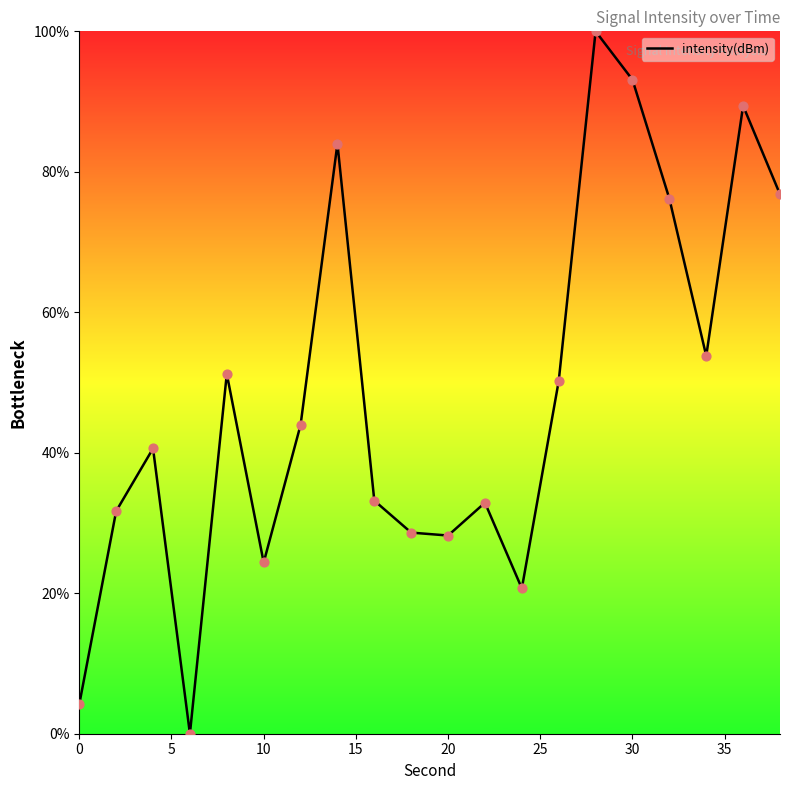

What is the maximum value shown in the chart?

100.0